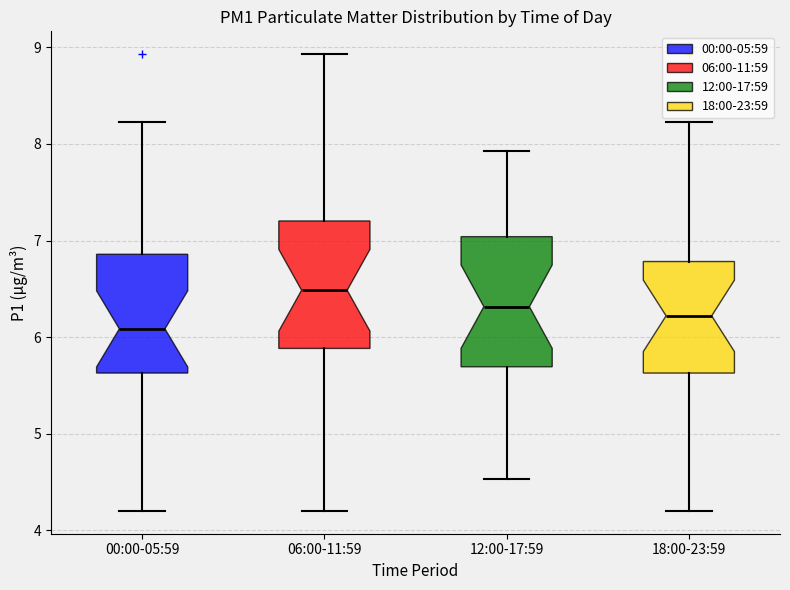

Which box has the lowest median line?

00:00-05:59